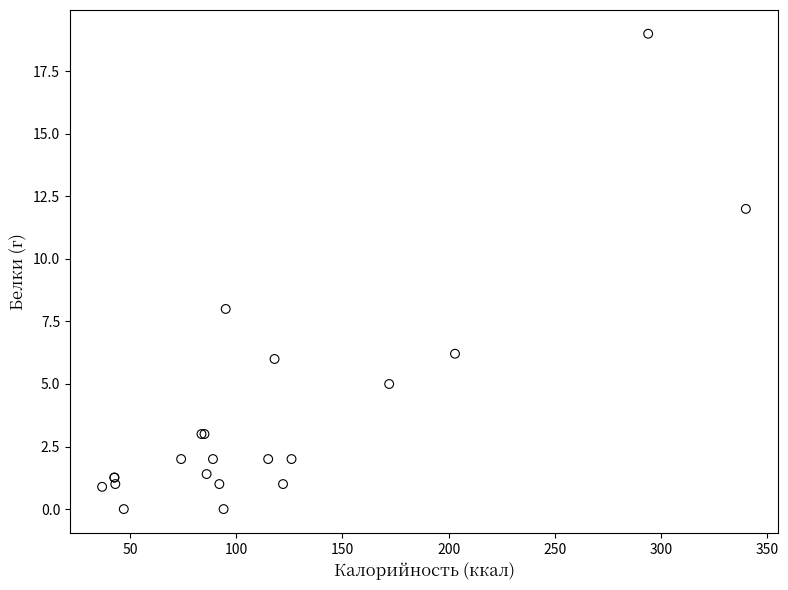

What Y value in the scatter plot is closest to 9?

8.0